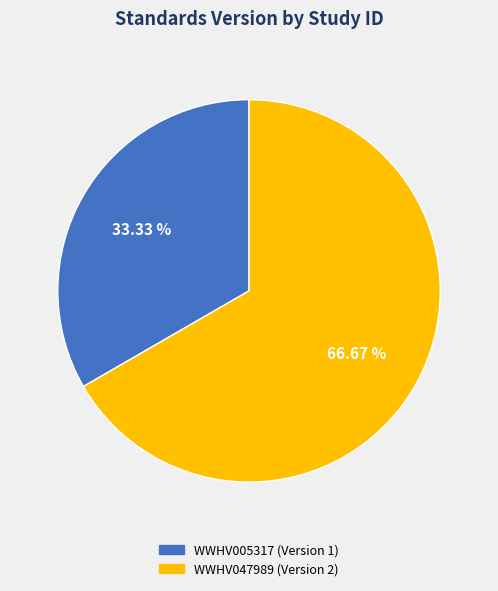

What portion of the pie excludes WWHV047989?

33.3%